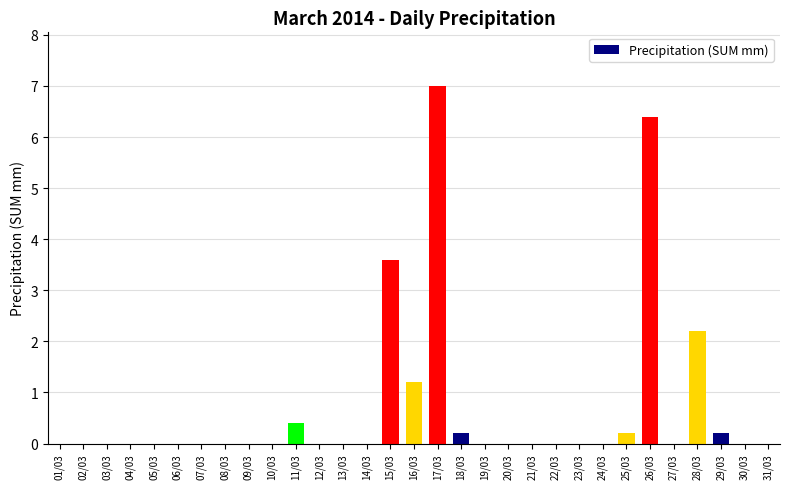

Are the bars horizontal?

No